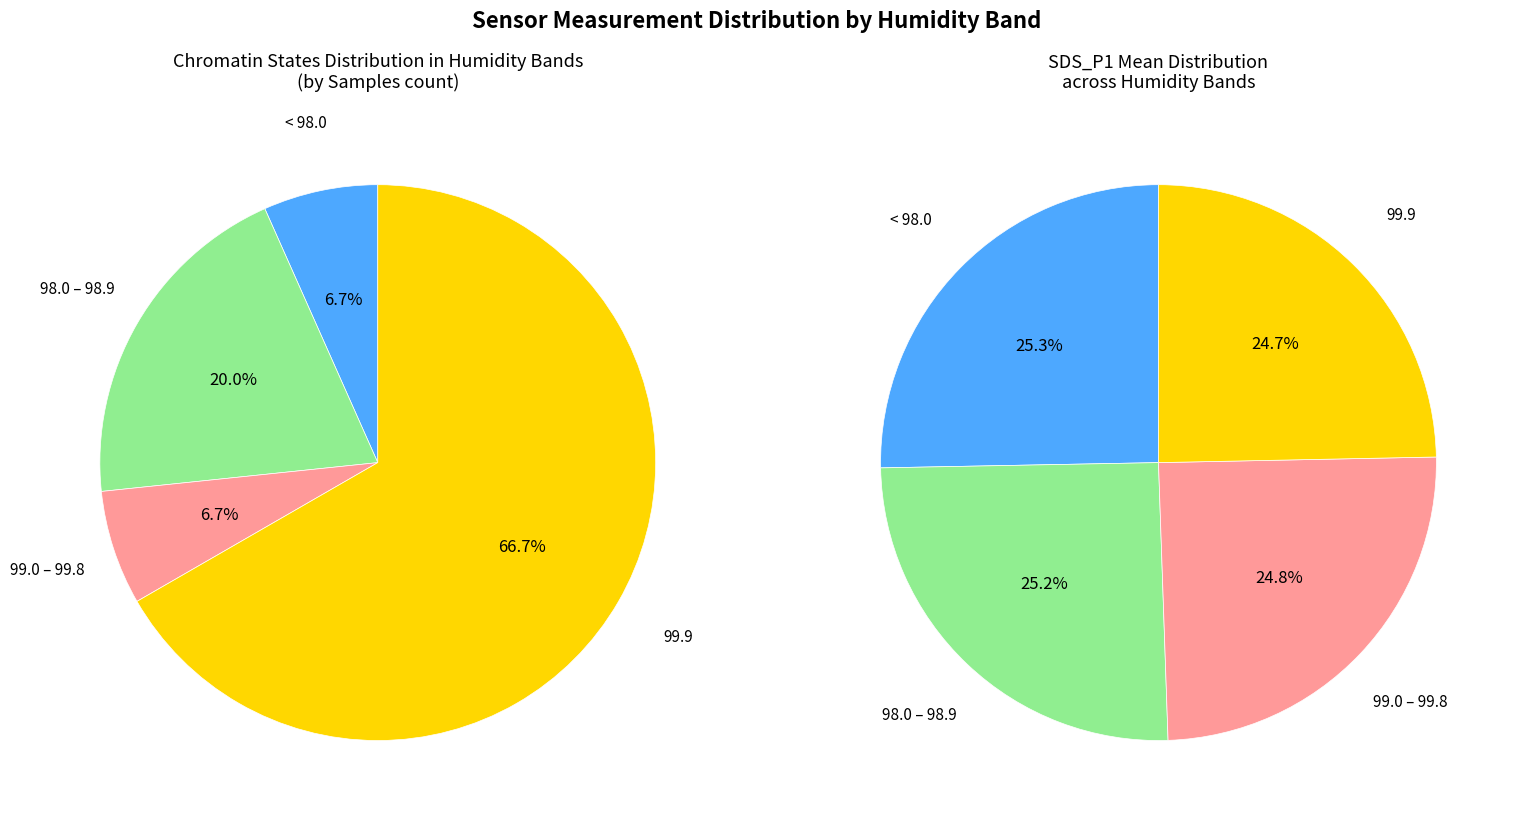

Is it true that 20096 is 8% of the pie?

True